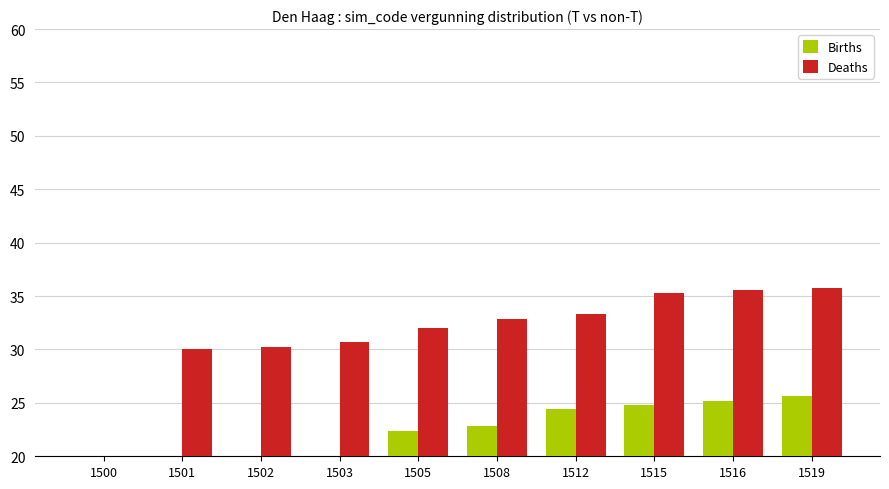

How many values in the Births series exceed 22?

6